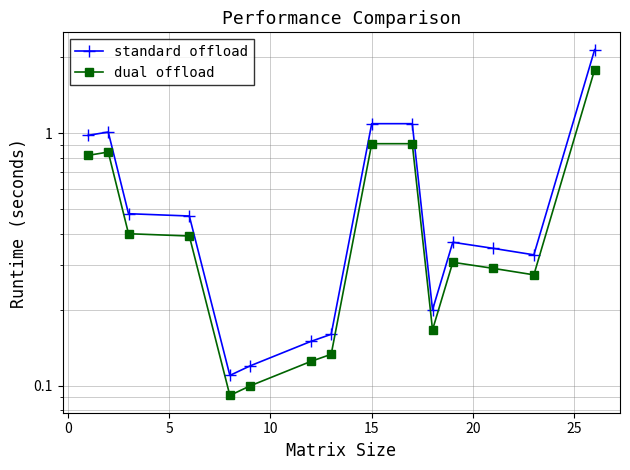

Reading left to right, what are all the values shown in this chart?

standard offload: 1.0	1.0	0.5	0.5	0.1	0.1	0.1	0.2	1.1	1.1	0.2	0.4	0.3	0.3	2.1
dual offload: 0.8	0.8	0.4	0.4	0.1	0.1	0.1	0.1	0.9	0.9	0.2	0.3	0.3	0.3	1.8